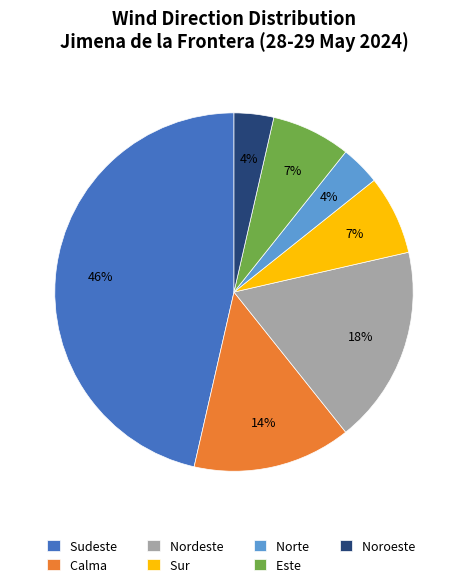

What percentage is the Norte slice, to the nearest percent?

4%